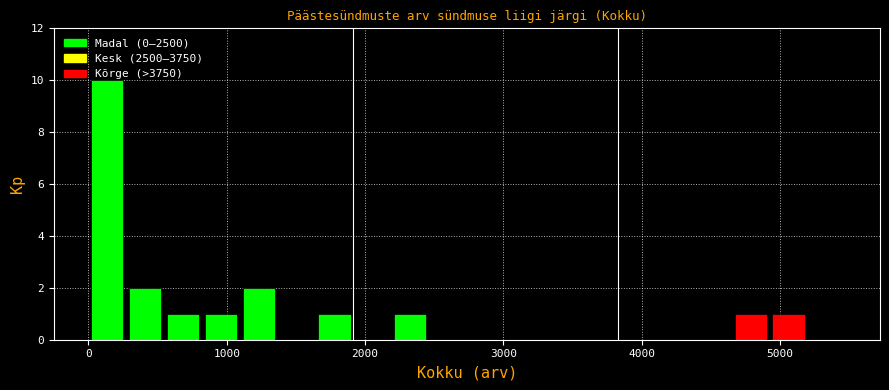

Around what value on the x-axis is the tallest bar? Give the approximate position of its centre, as read against the axis.

100